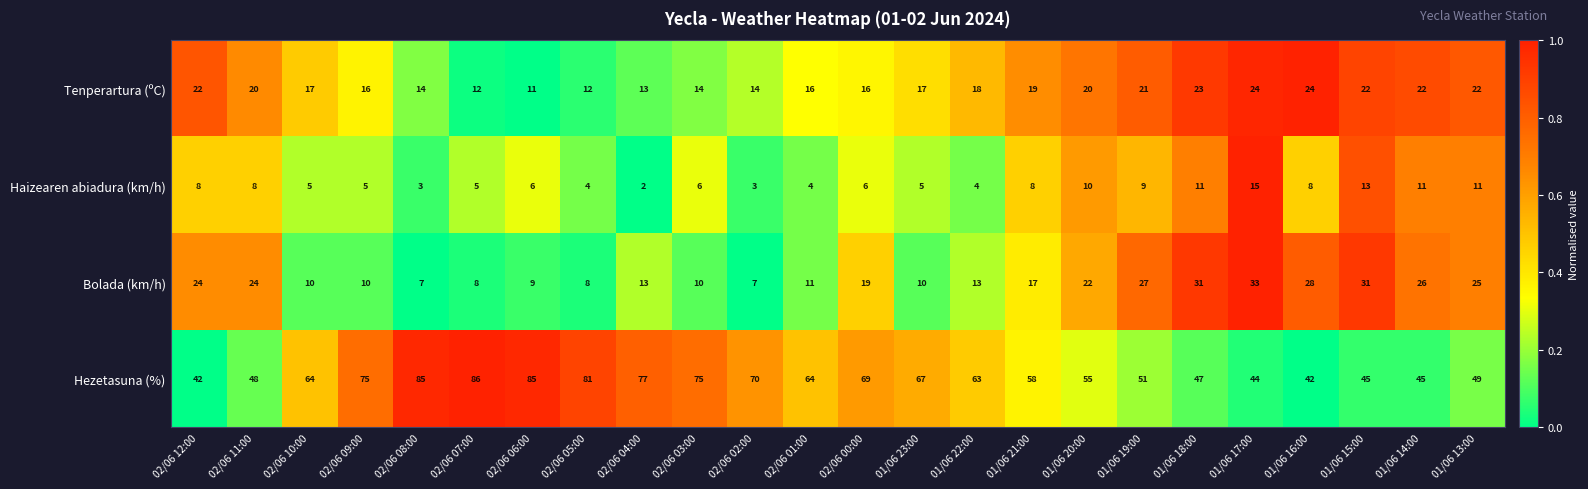

What is the difference between the highest and lowest values at 02/06 01:00?

60